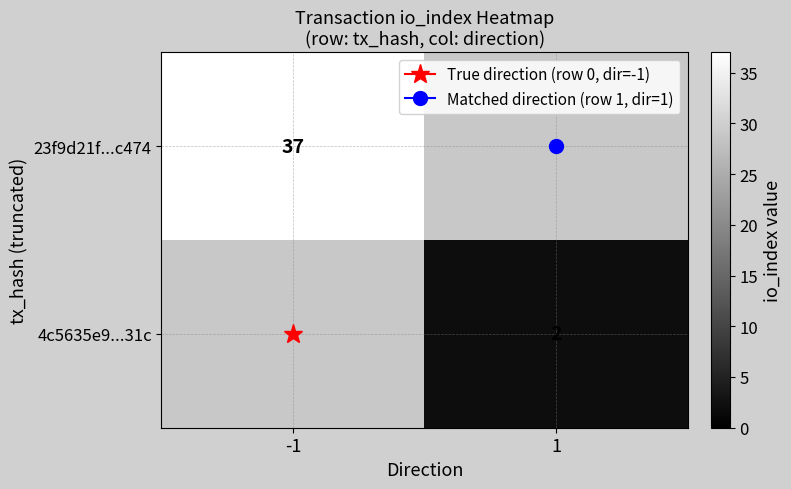

At 1, list the series in order from largest to smallest.

23f9d21f...c474, 4c5635e9...31c